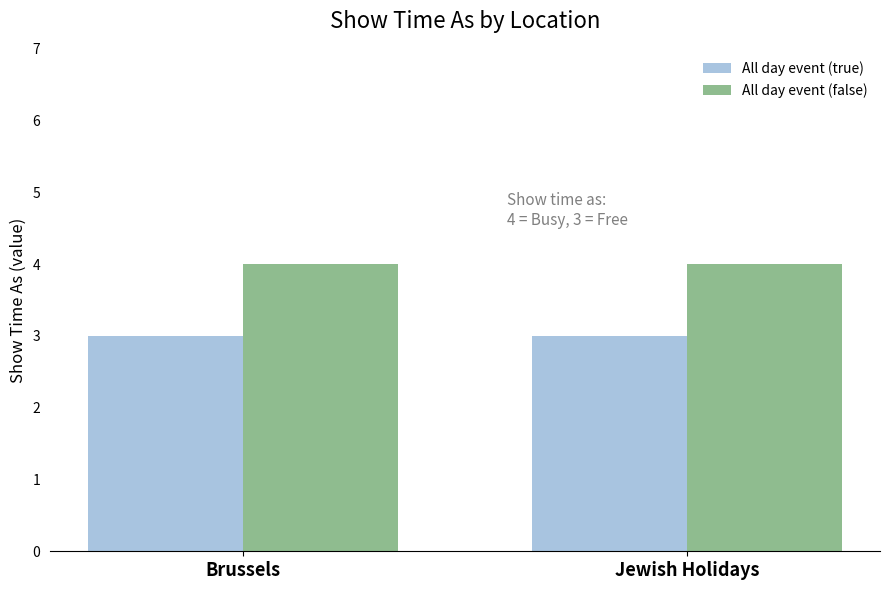

Is the value of All day event (false) at Jewish Holidays greater than the value of All day event (true) at Jewish Holidays?

Yes